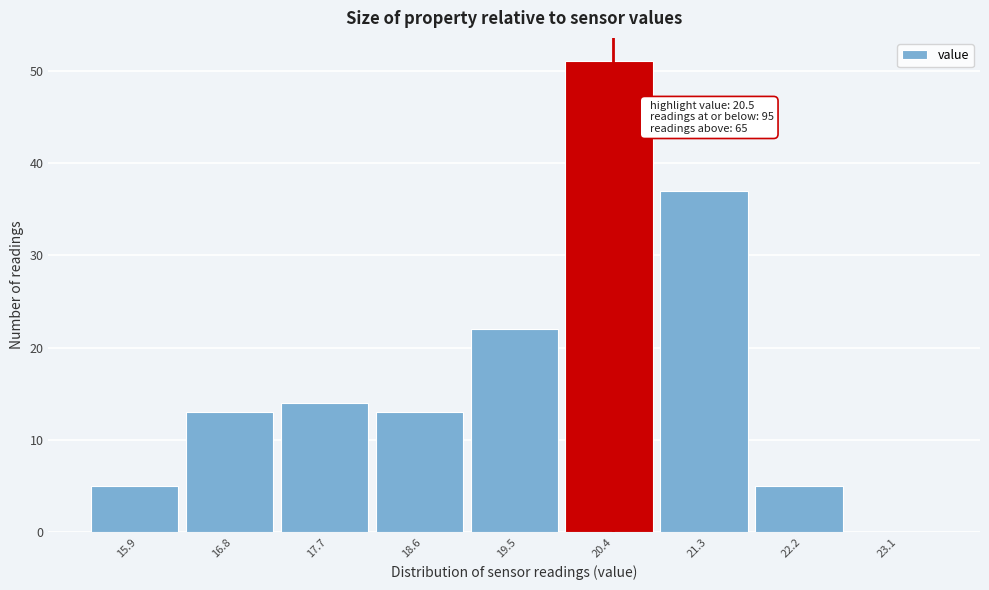

Over which range of the x-axis is the bar tallest?

20.0 to 20.9